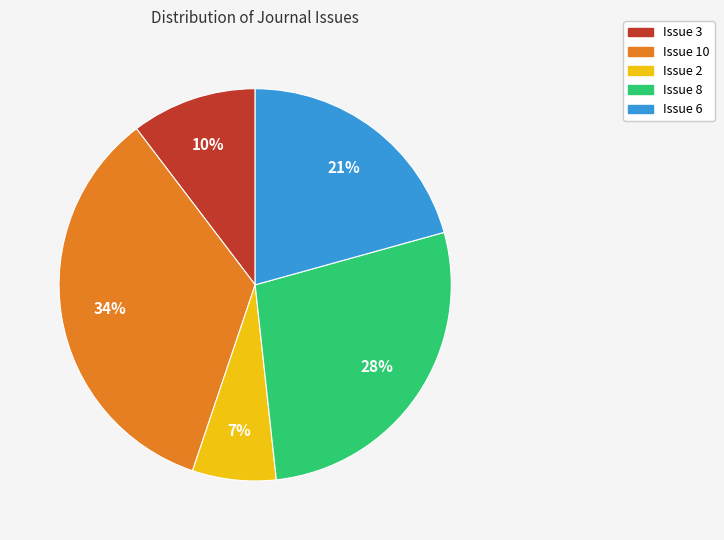

How many slices are in this pie chart?

5